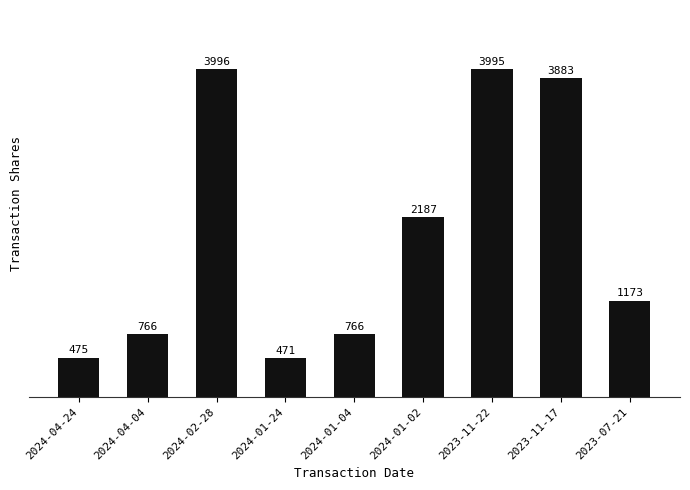

What is the difference between the maximum and second lowest values?

3521